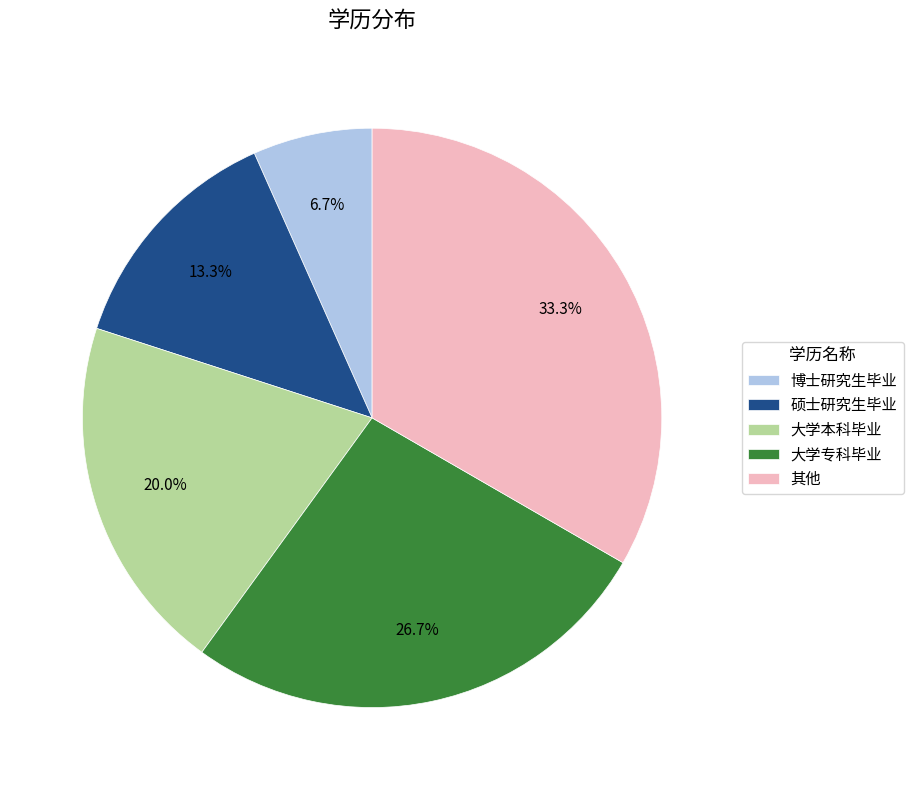

To the nearest percent, what percentage of the pie is 博士研究生毕业?

7%